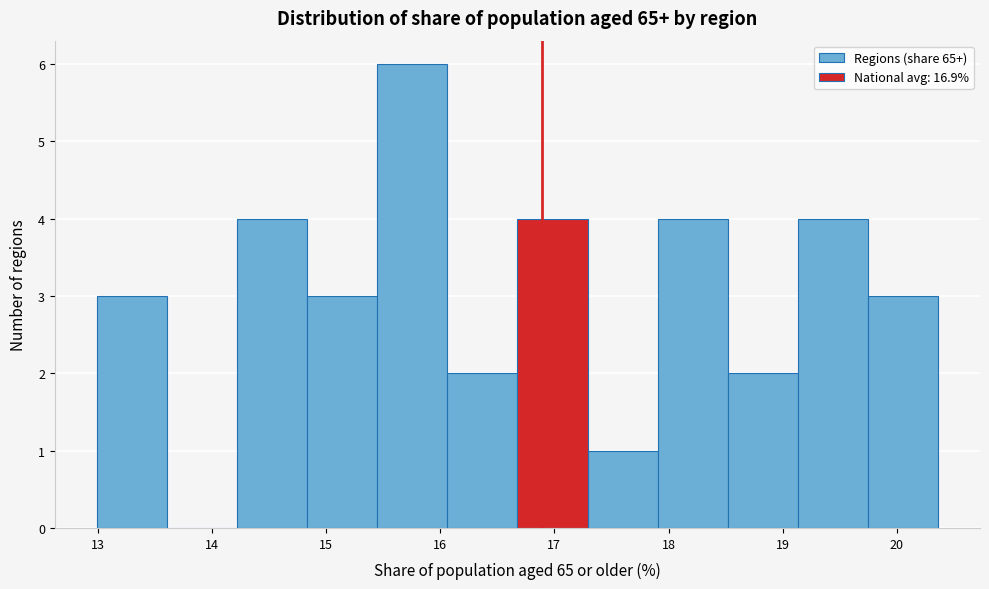

What is the height of the bar covering 17.3 to 17.9 on the x-axis? Neither the bar edges nor the heights are printed on the chart, so give them approximately, as read against the axes.

1